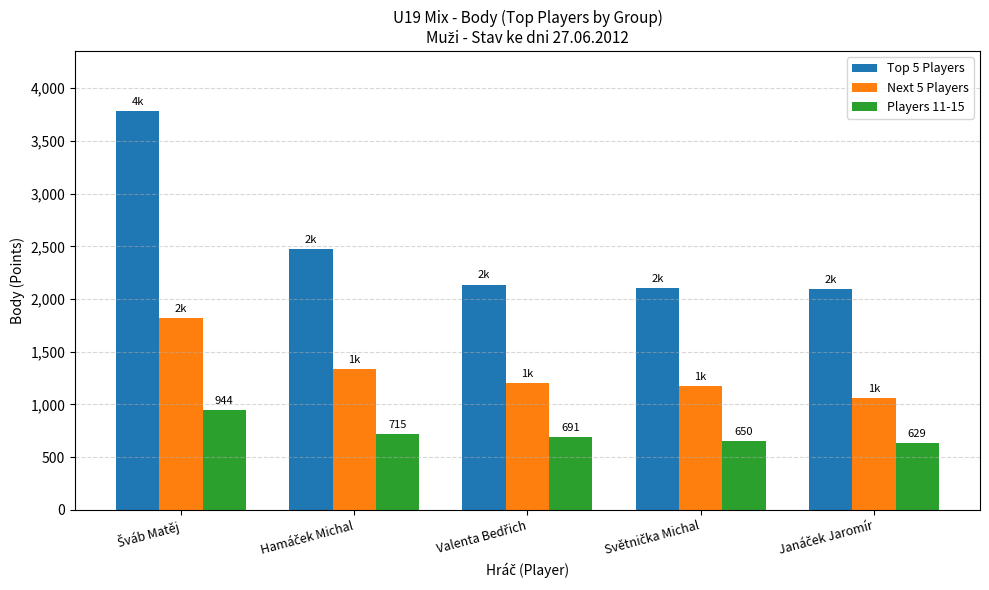

How many bars are there in each group?

3